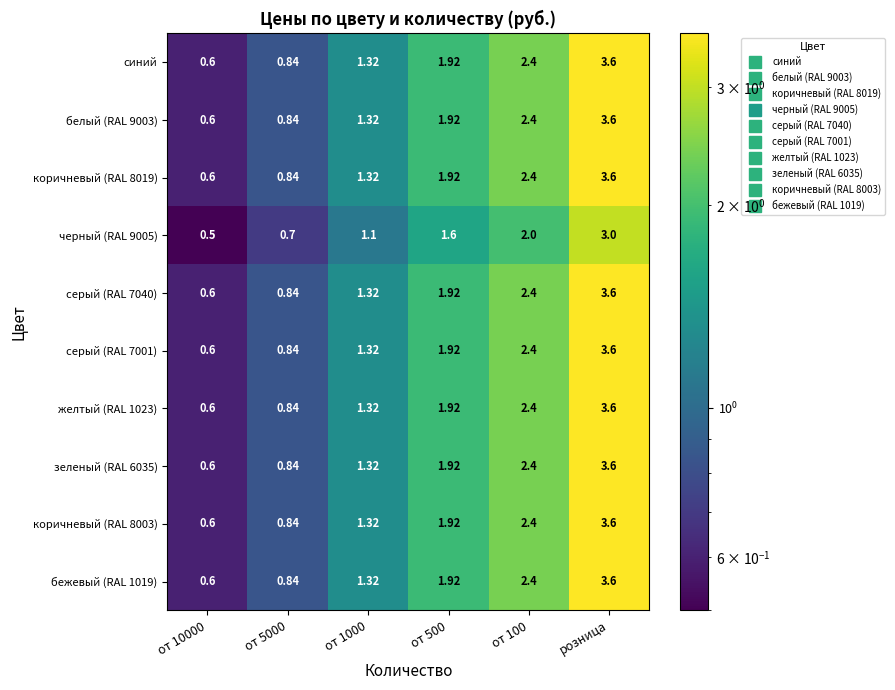

What is the spread (max minus min) of values at от 500?

0.3